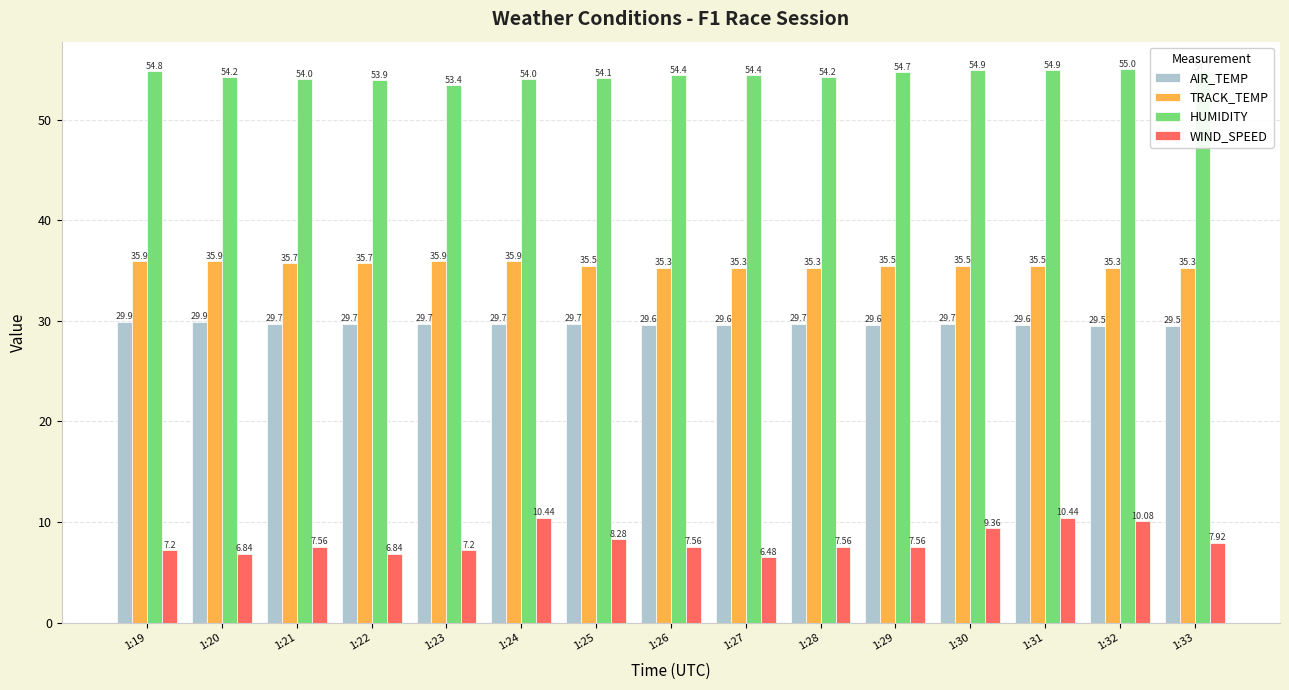

What is the total value across all series at 1:28?

126.8